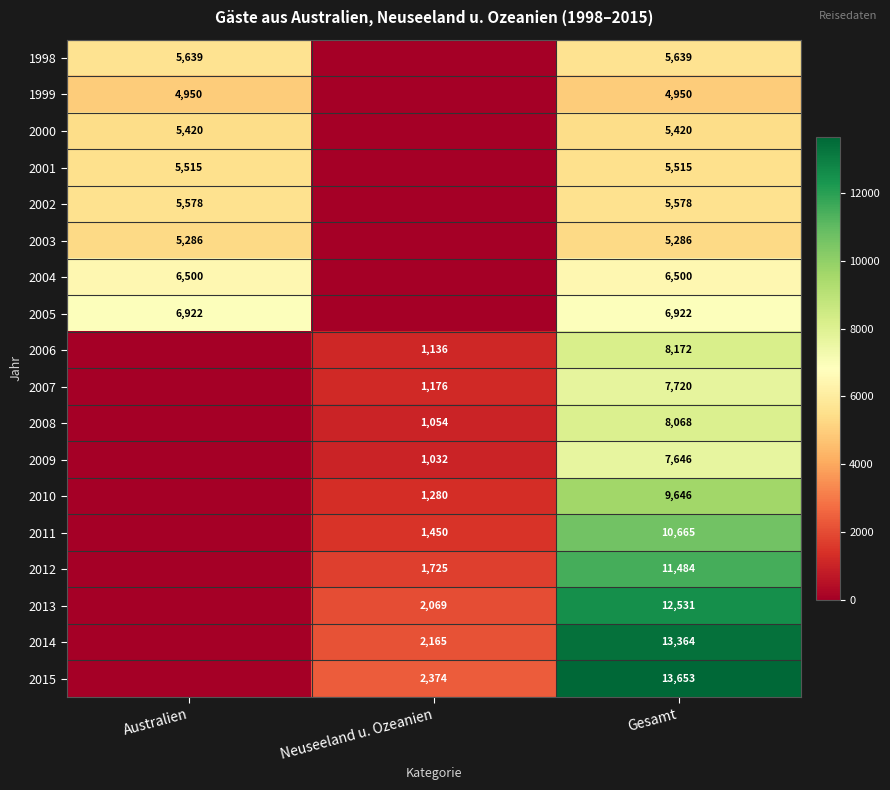

Is it true that 2000 equals 2232 at Australien?

False